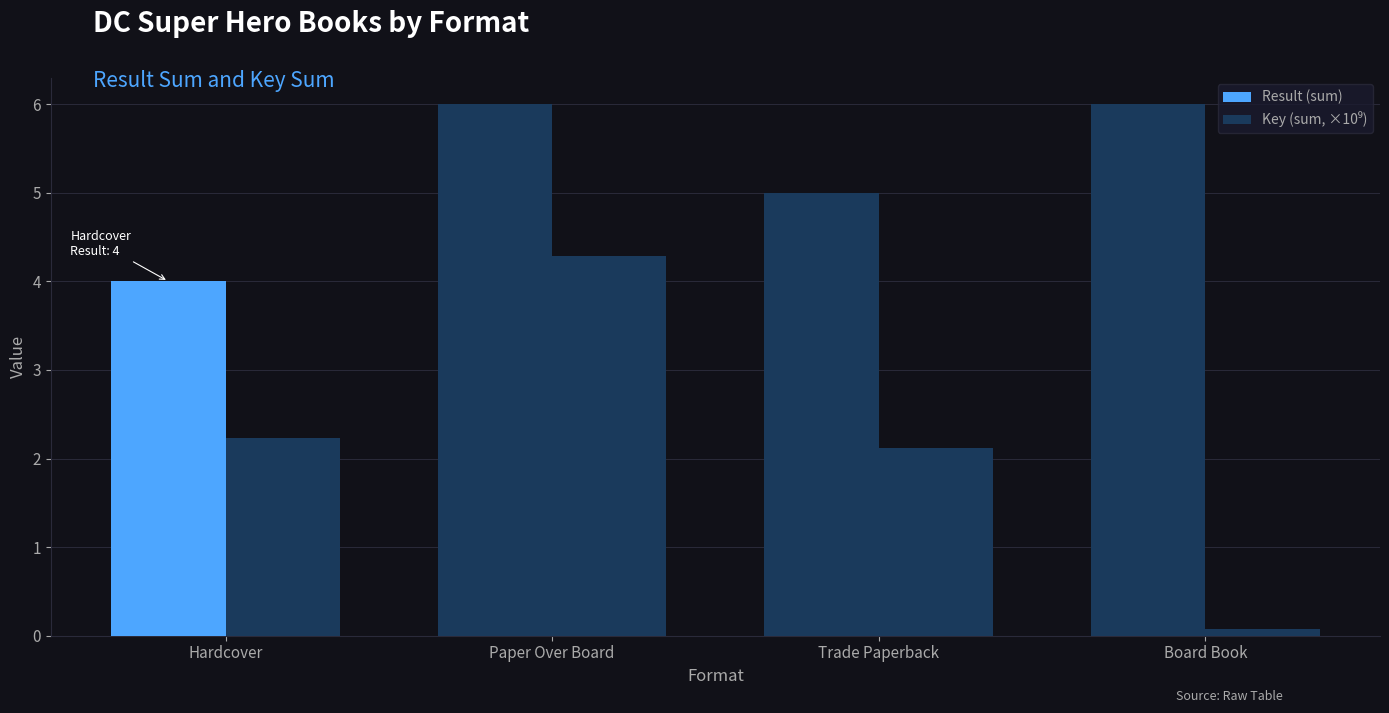

How many distinct data groups are displayed?

2